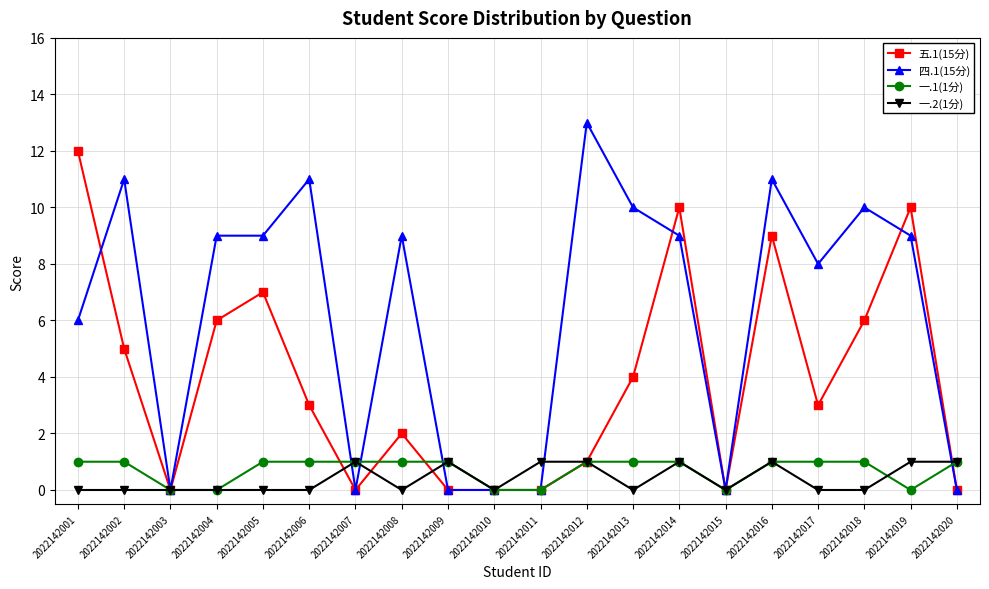

True or false: 四.1(15分) has a value of 16 at 2022142004.

False